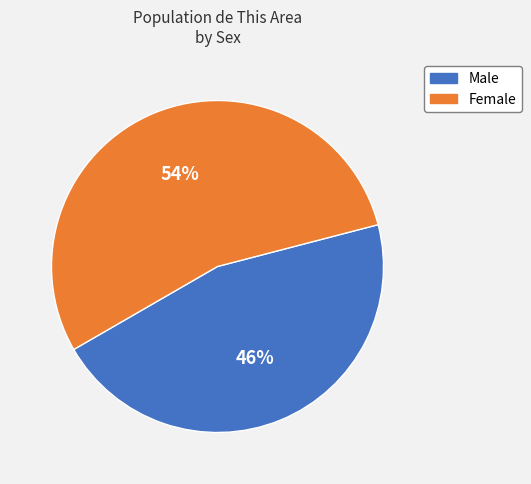

To the nearest percent, what portion does Female represent?

54%